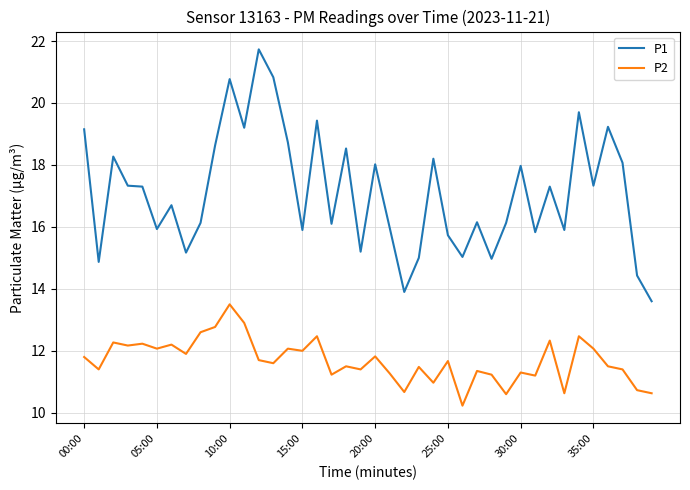

True or false: P1 and P2 cross at least once.

False